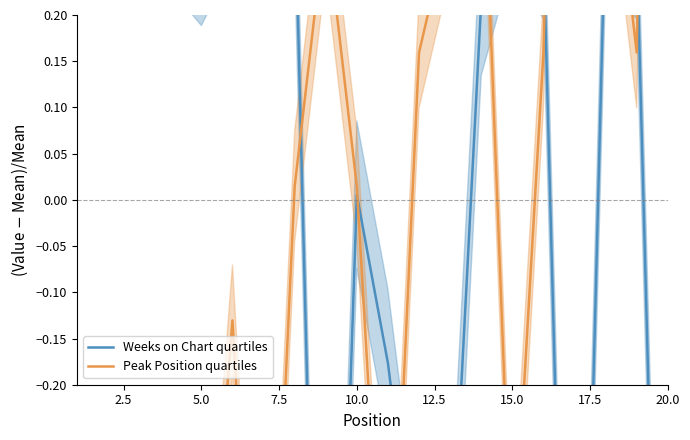

At which category is the sum across all series the highest?

20.0